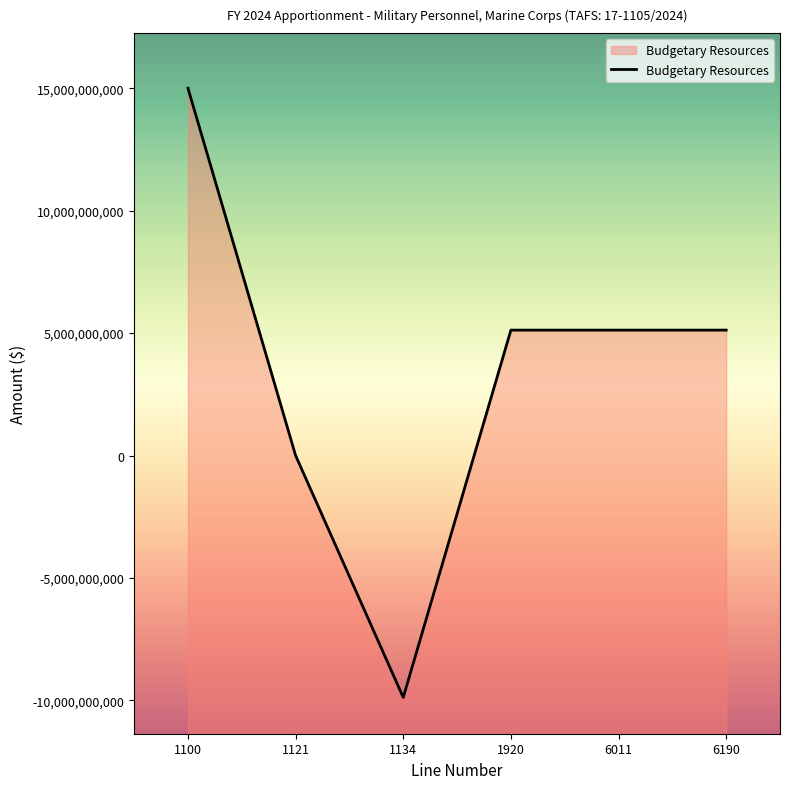

Rank the categories by value from lowest to highest.

1134, 1121, 1920, 6011, 6190, 1100